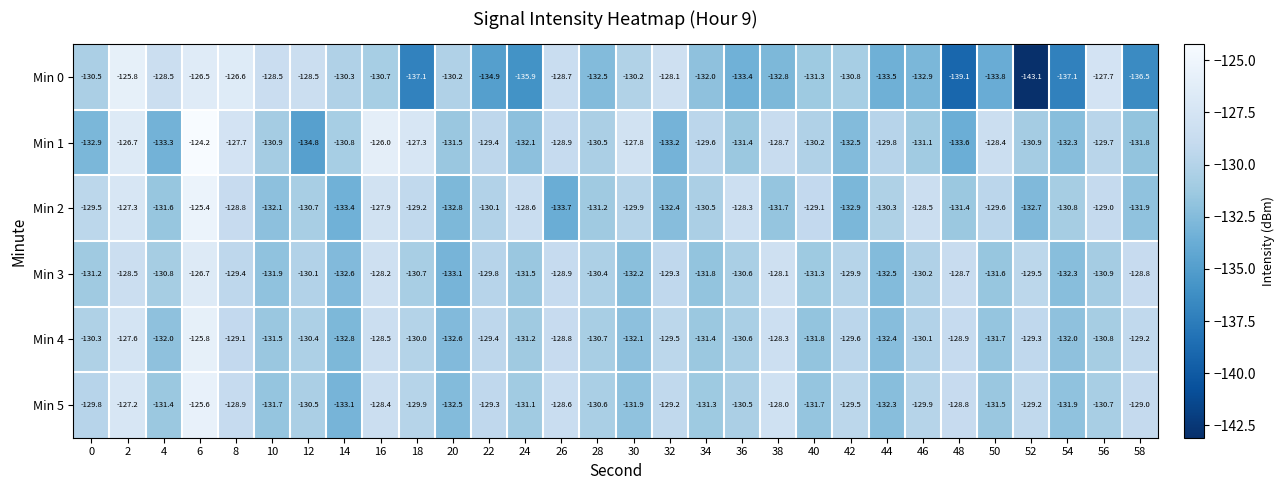

At 28, list the series in order from largest to smallest.

Min 3, Min 1, Min 5, Min 4, Min 2, Min 0